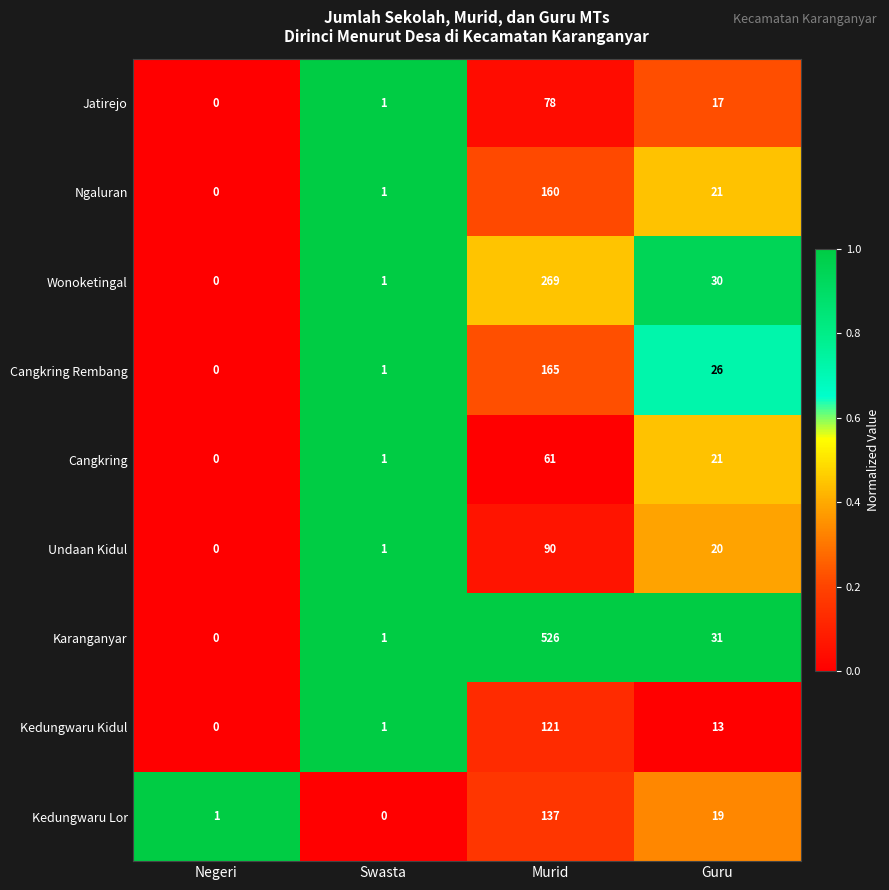

What is the sum of all Ngaluran values?

182